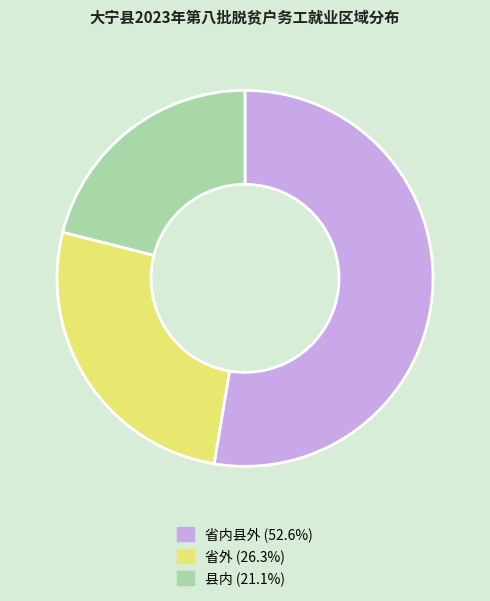

Which has a higher value, 省内县外 or 县内?

省内县外